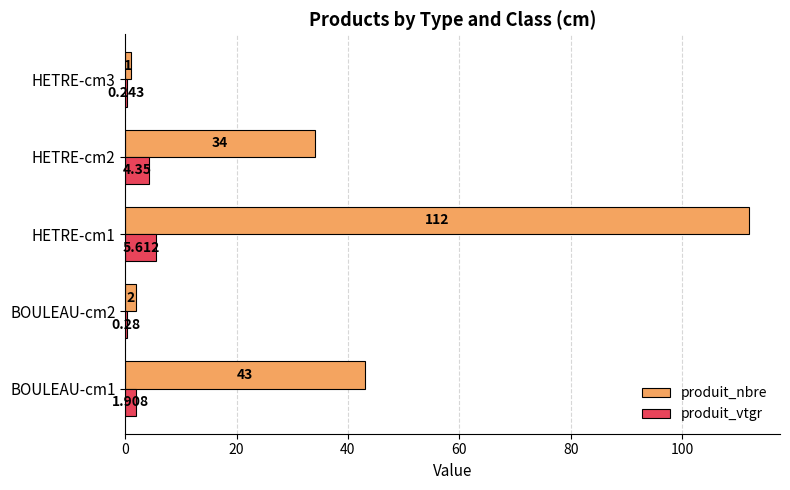

Between BOULEAU-cm2 and HETRE-cm2, which series saw the biggest shift?

produit_nbre